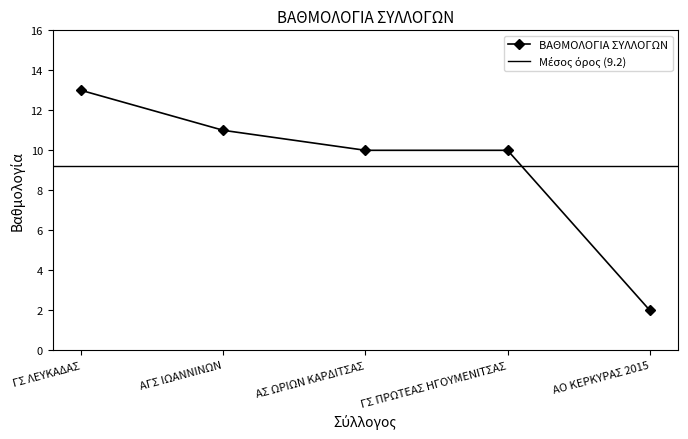

Reading left to right, what are all the values shown in this chart?

13	11	10	10	2